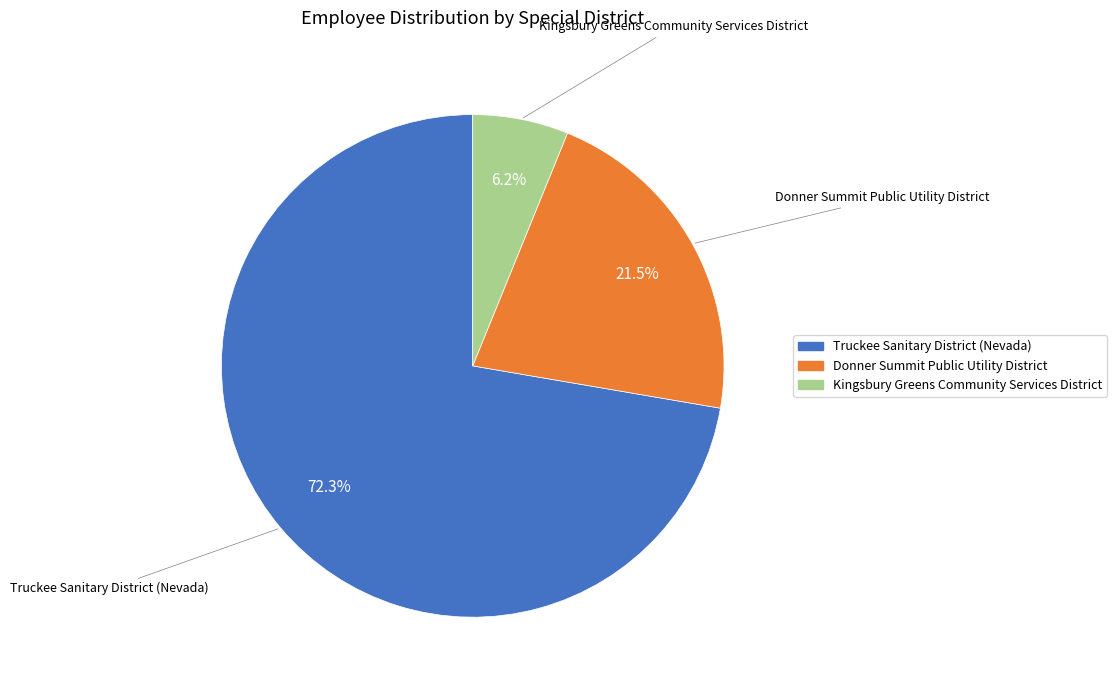

How many segments does this pie chart have?

3